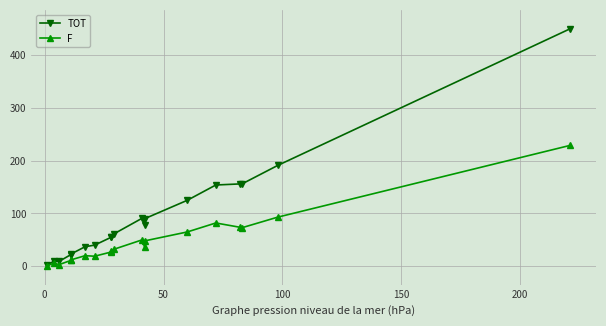

Reading left to right, transcribe all the data shown in this chart.

TOT: 2	10	9	22	23	37	40	55	56	61	91	79	90	125	154	156	156	191	450
F: 1	6	3	11	12	20	19	27	28	32	50	37	48	65	82	74	73	93	229